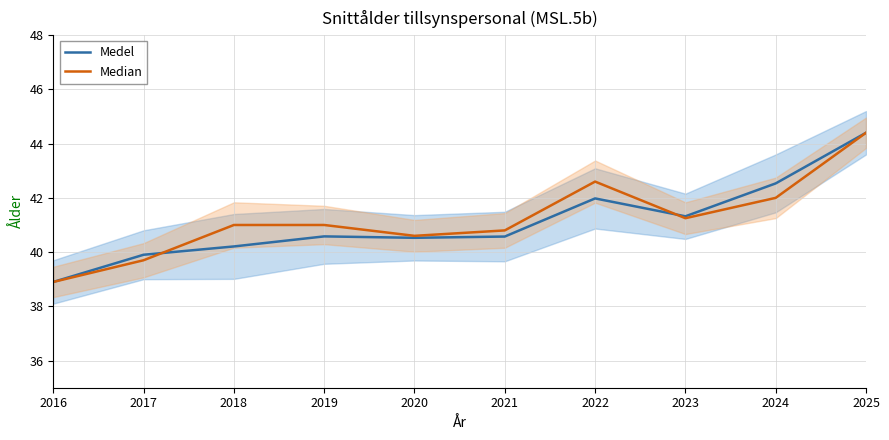

Between 2023 and 2017, which is larger?

2023